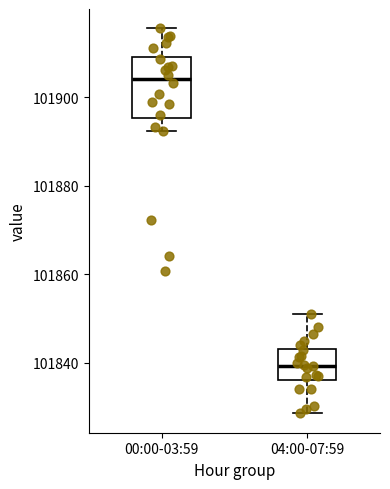

Reading left to right, transcribe this box plot: for each box, give where its median line is, the range the box spans, and where its two whiskers end, as read against the y-axis. The values are not printed on the chart, so give them approximately, as read against the axis.

00:00-03:59: median 101904, box 101896 to 101910, whiskers 101892 to 101916
04:00-07:59: median 101840, box 101836 to 101844, whiskers 101828 to 101852